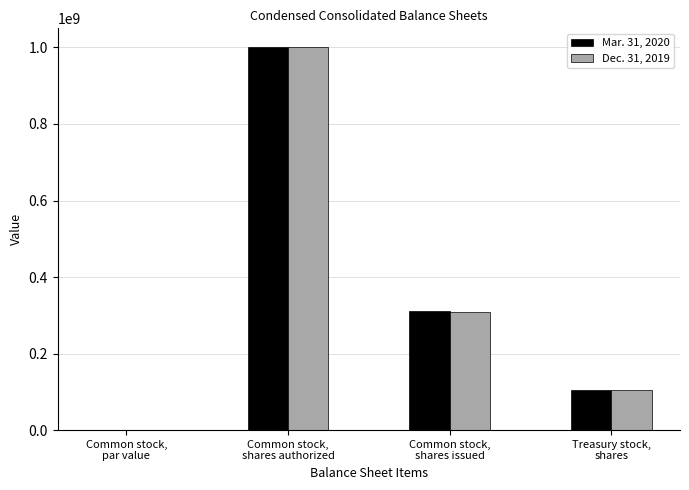

How many groups of bars are there?

4